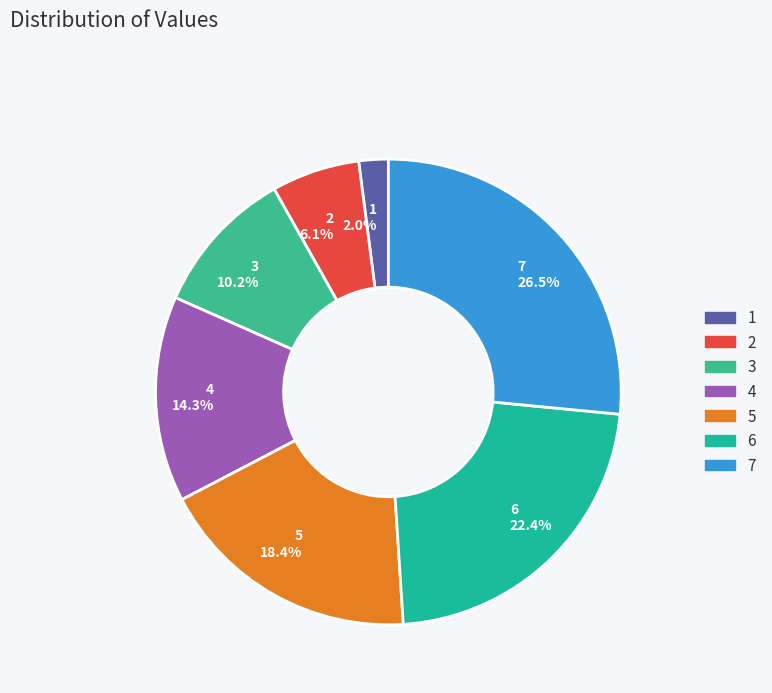

Which has a higher value, 4 or 6?

6